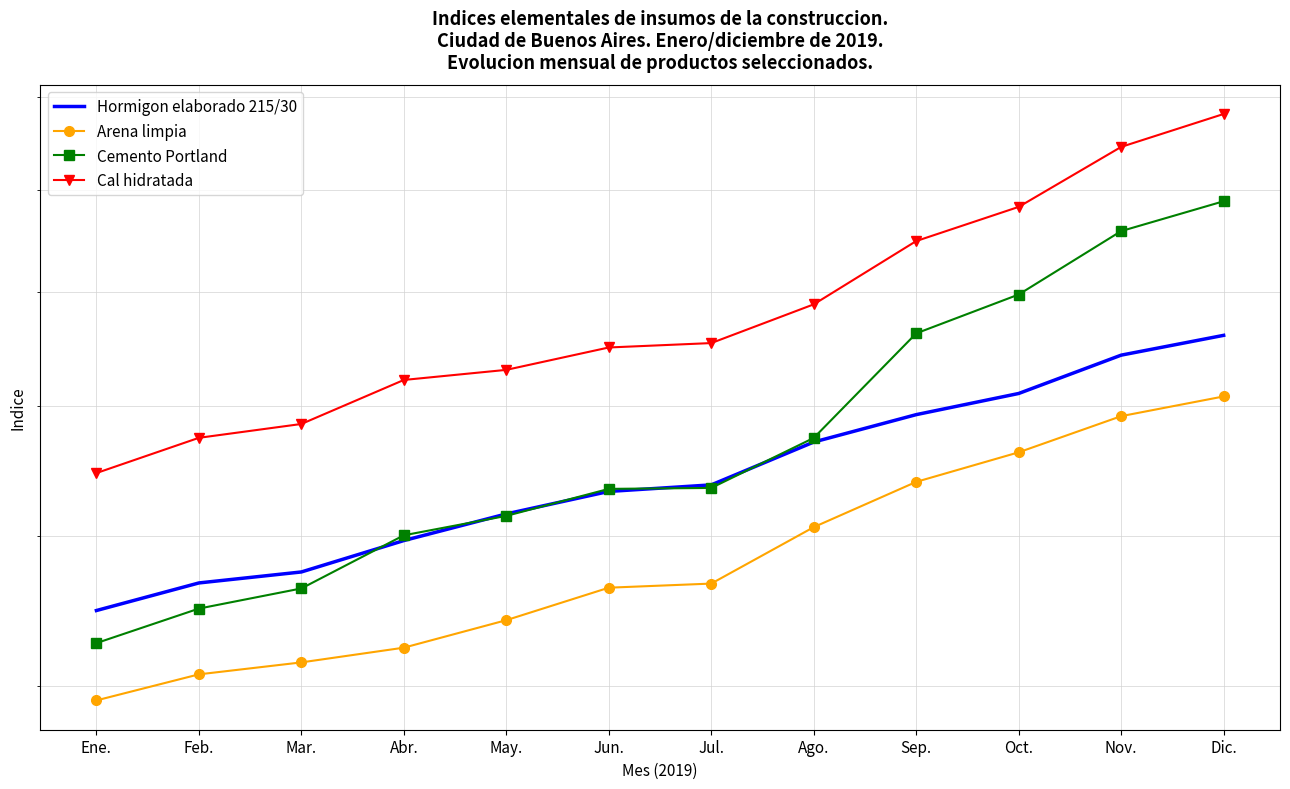

Which series has the largest range (max minus min)?

Cemento Portland